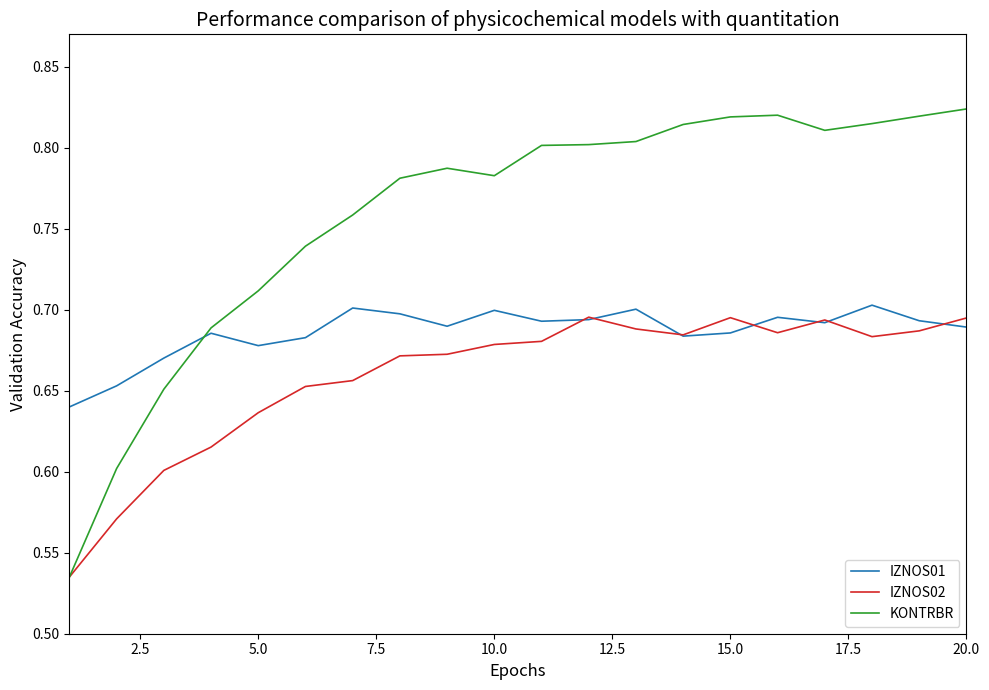

Which series has the largest total across all categories?

KONTRBR